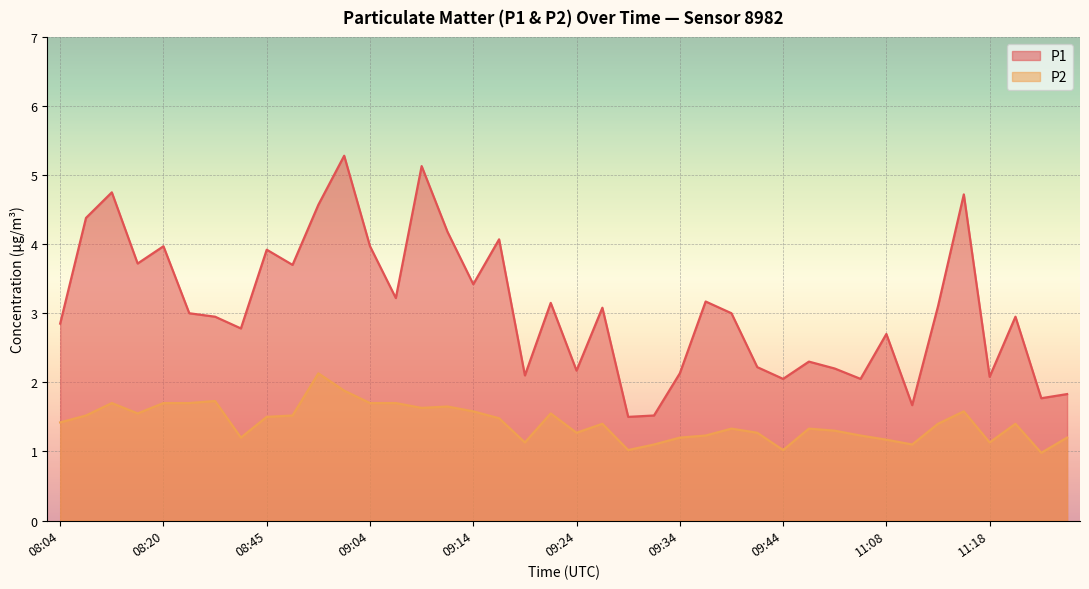

True or false: P1 and P2 cross at least once.

False